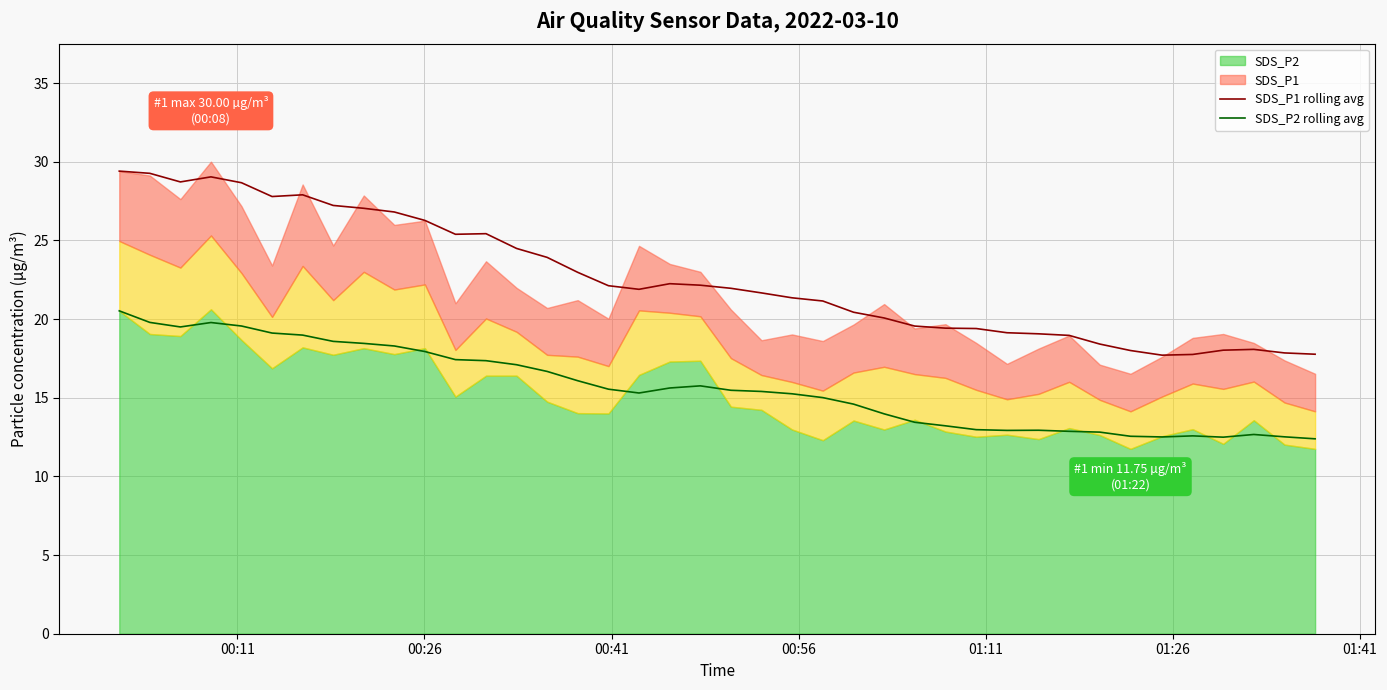

True or false: SDS_P2 rolling avg and SDS_P1 rolling avg intersect in this chart.

False